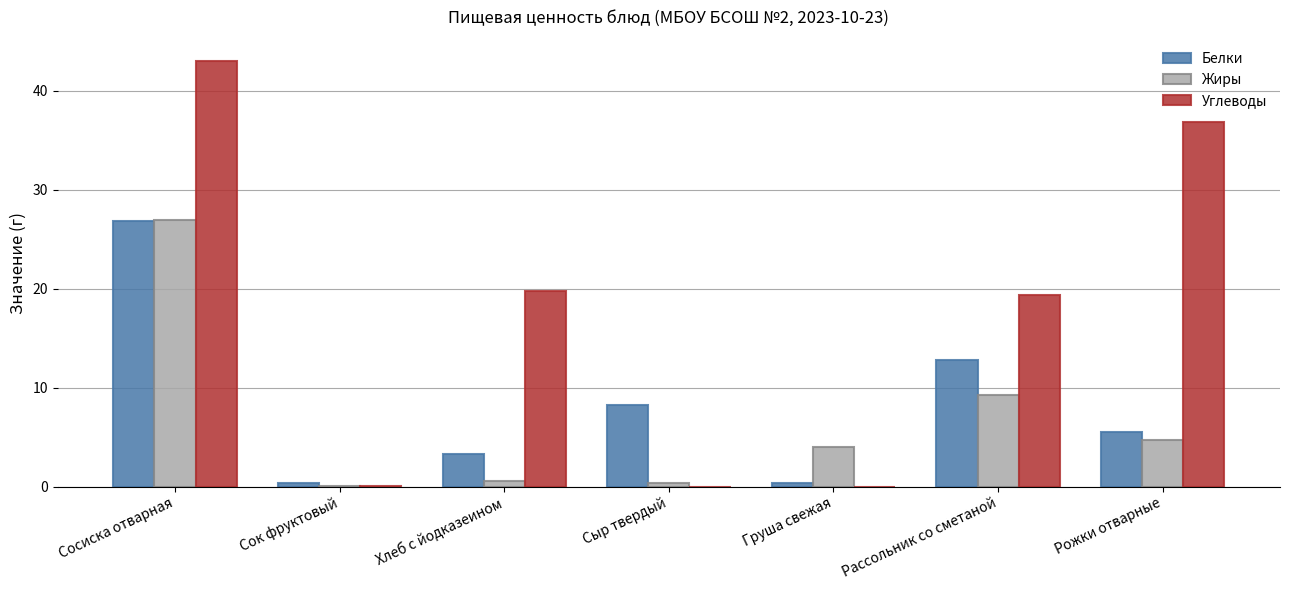

What is the difference between the Белки values at Рожки отварные and Хлеб с йодказеином?

2.2